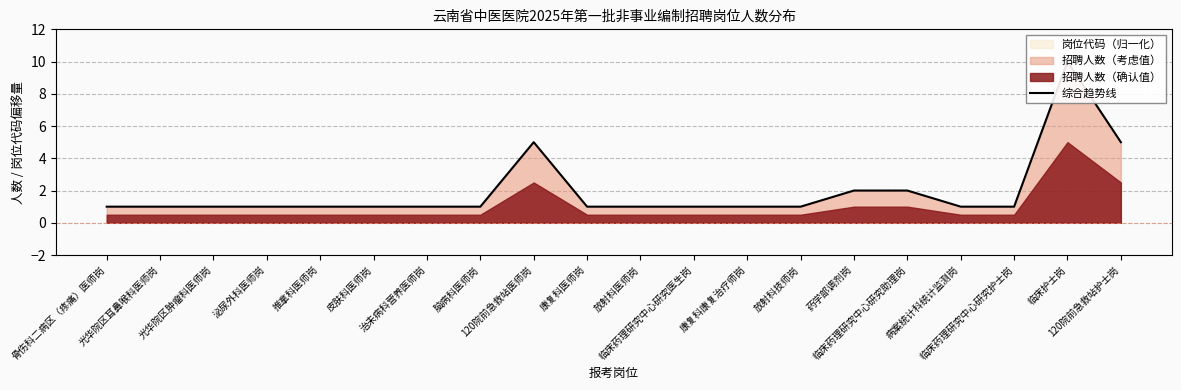

Reading left to right, list all the values displayed in this chart.

骨伤科二病区（疼痛）医师岗=1.0	光华院区耳鼻喉科医师岗=1.0	光华院区肿瘤科医师岗=1.0	泌尿外科医师岗=1.0	推拿科医师岗=1.0	皮肤科医师岗=1.0	治未病科营养医师岗=1.0	脑病科医师岗=1.0	120院前急救站医师岗=5.0	康复科医师岗=1.0	放射科医师岗=1.0	临床药理研究中心研究医生岗=1.0	康复科康复治疗师岗=1.0	放射科技师岗=1.0	药学部调剂岗=2.0	临床药理研究中心研究助理岗=2.0	病案统计科统计监测岗=1.0	临床药理研究中心研究护士岗=1.0	临床护士岗=10.0	120院前急救站护士岗=5.0